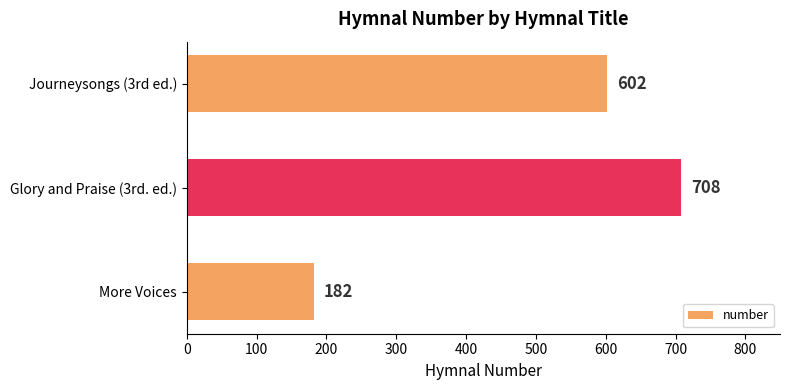

What is the smallest value displayed?

182